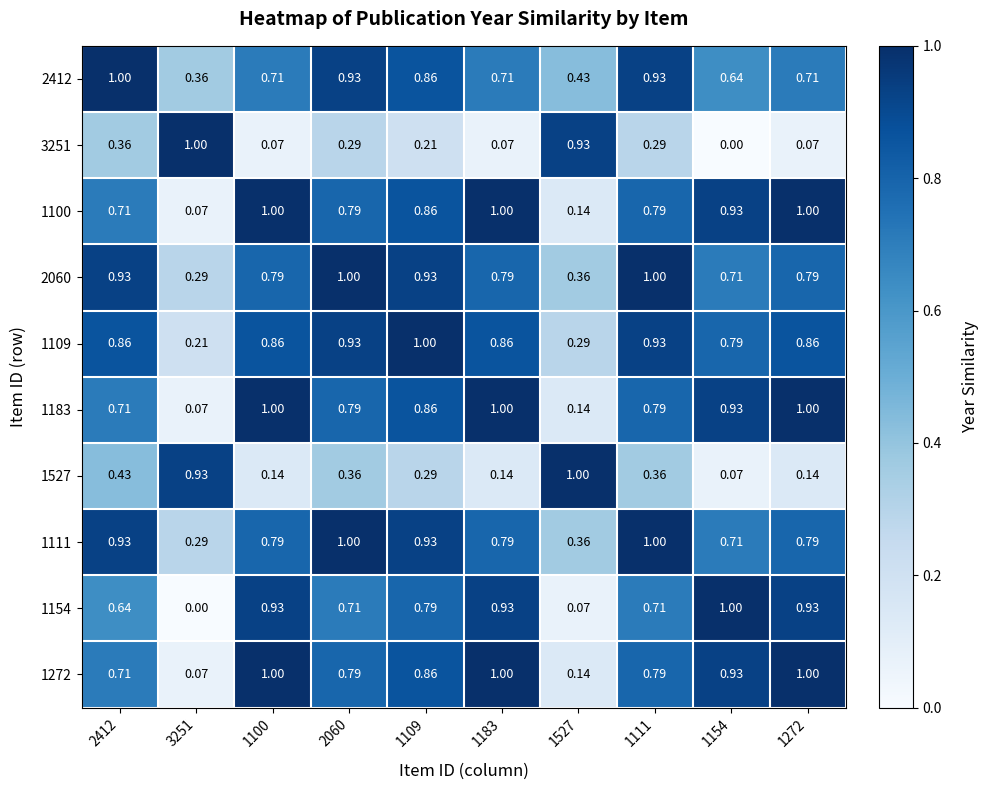

Which series has the widest spread of values?

3251